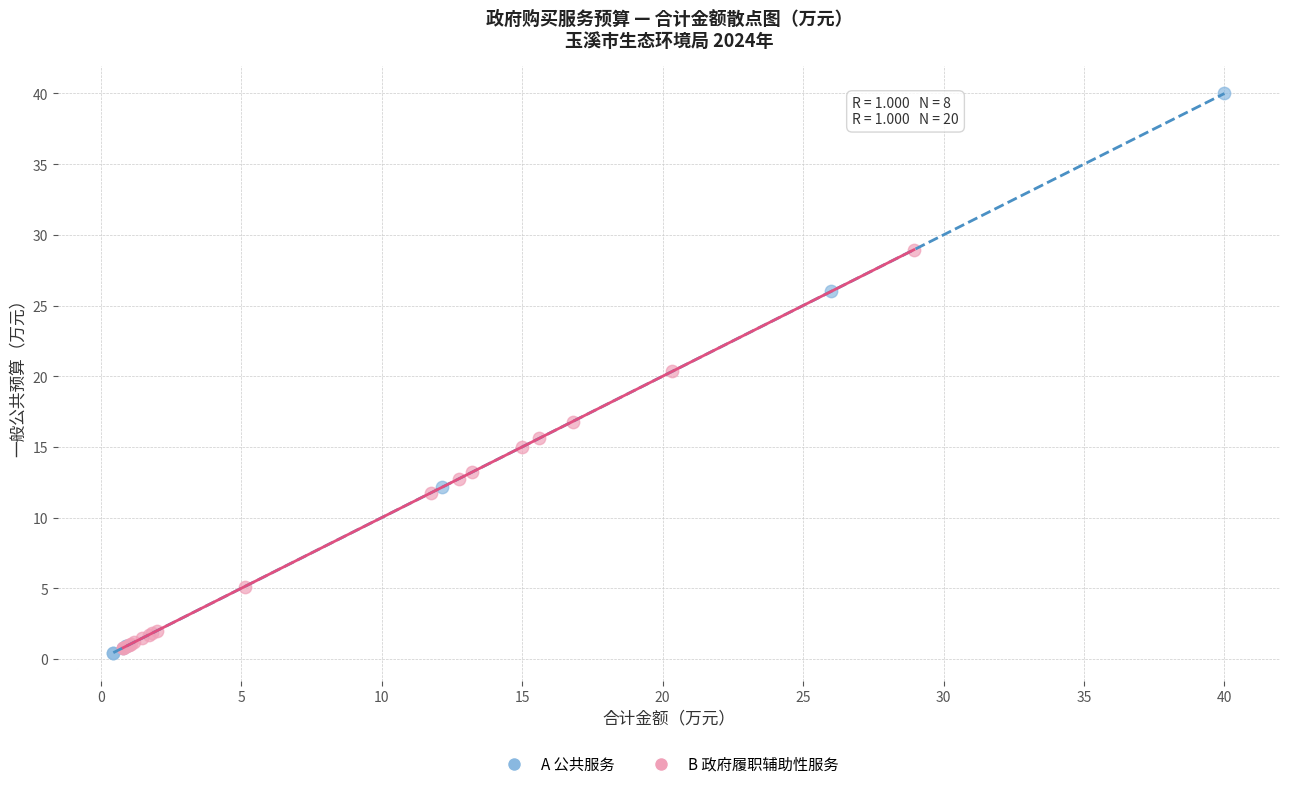

What are all the series names shown in the legend?

A 公共服务, B 政府履职辅助性服务